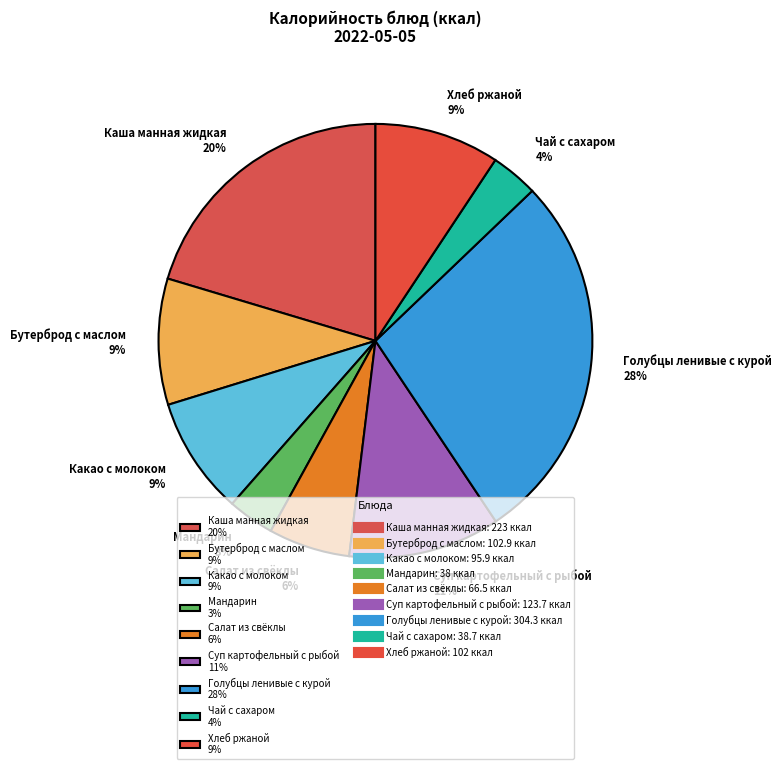

To the nearest percent, what is the average slice percentage?

11%